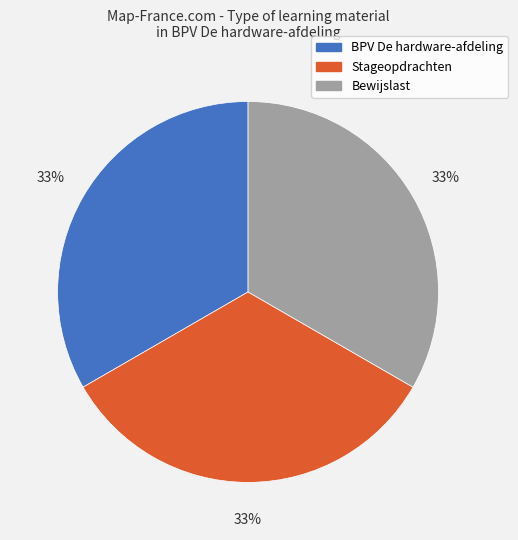

True or false: Bewijslast accounts for 38% of the total.

False